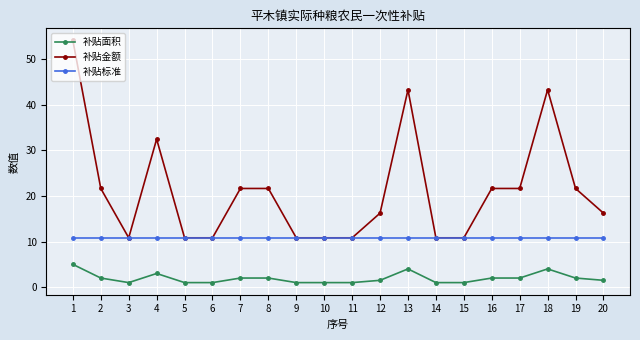

Where is the first local maximum for 补贴金额?

4